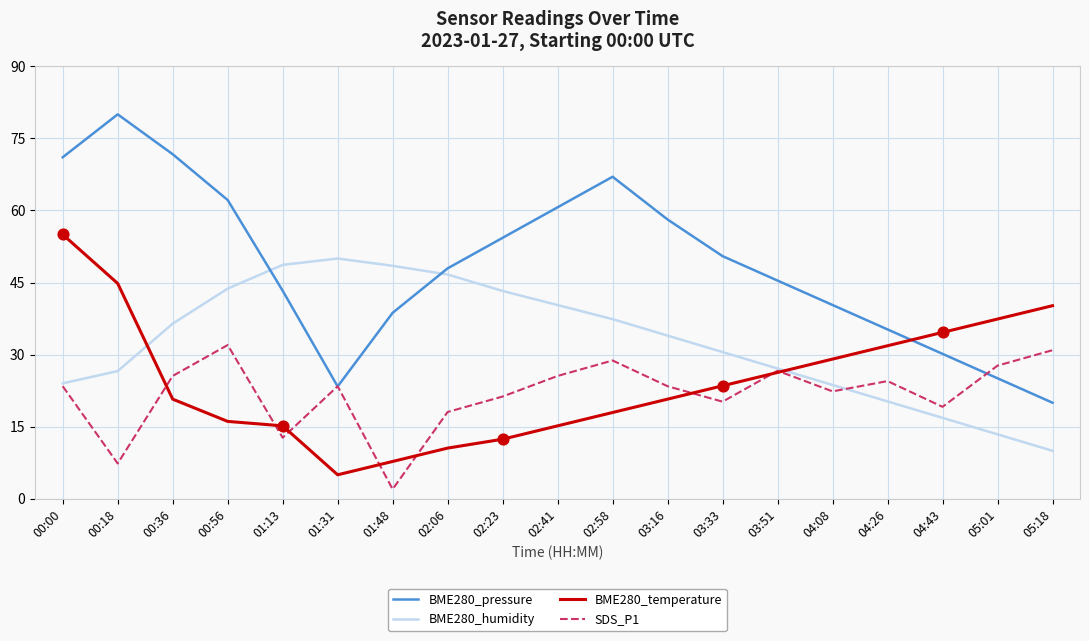

What is the total value across all series at 02:41?

141.7